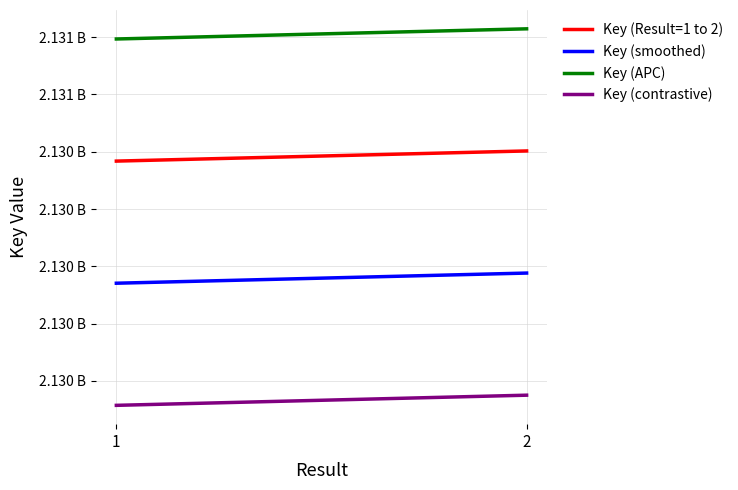

At how many categories does at least one series exceed 2130317586?

2